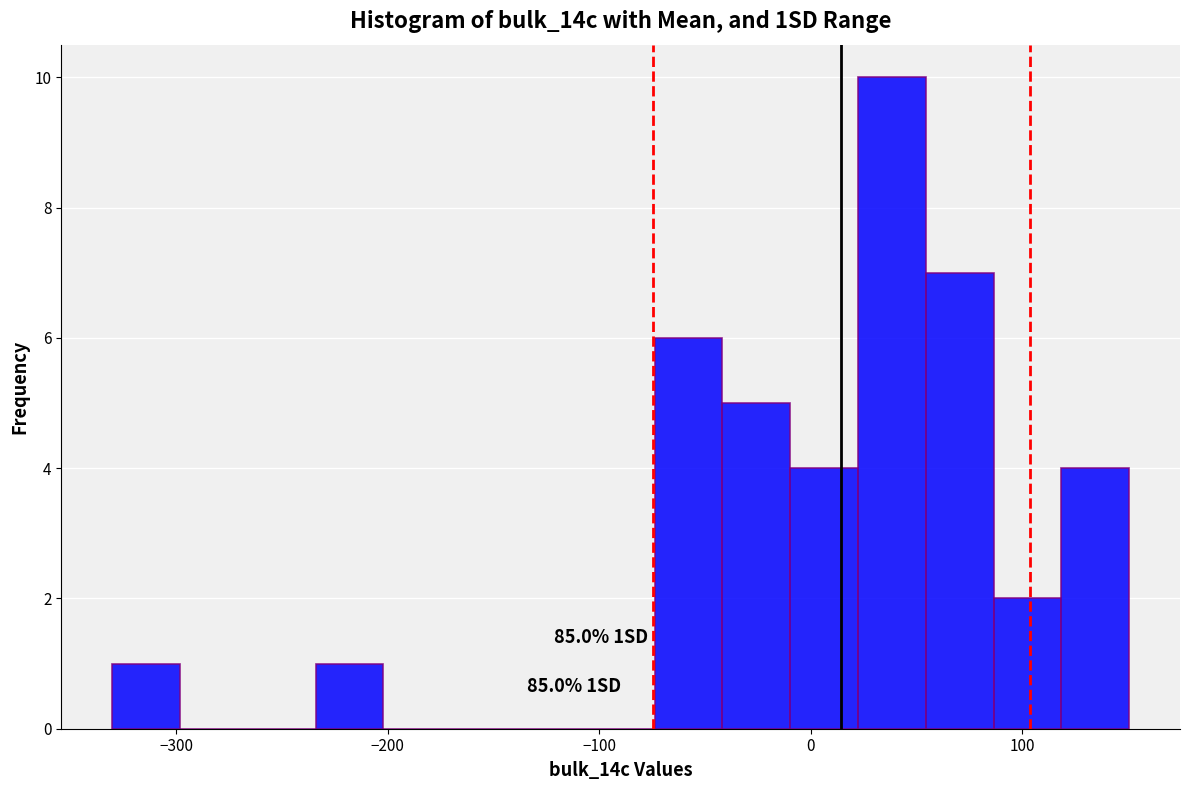

Read against the x-axis, roughly where is the centre of the tallest bar?

40